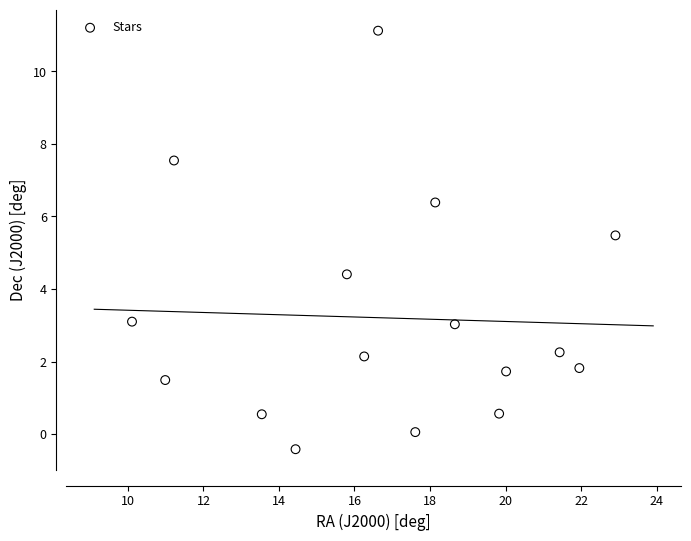

What is the range of Y values (max minus min)?

11.5